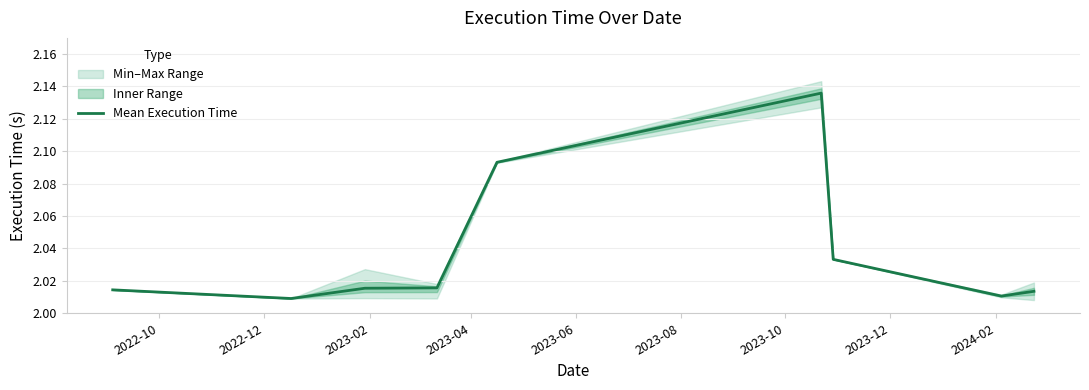

The chart shows a value of 3.1 at 2023-08. True or false?

False